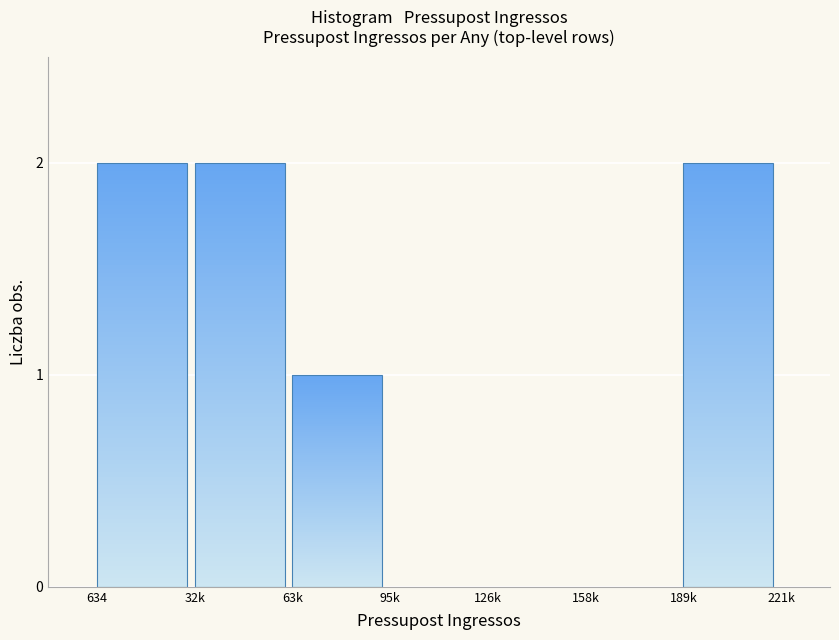

Reading right to left, list all the values displayed in this chart.

189k=2	158k=0	126k=0	95k=0	63k=1	32k=2	634=2